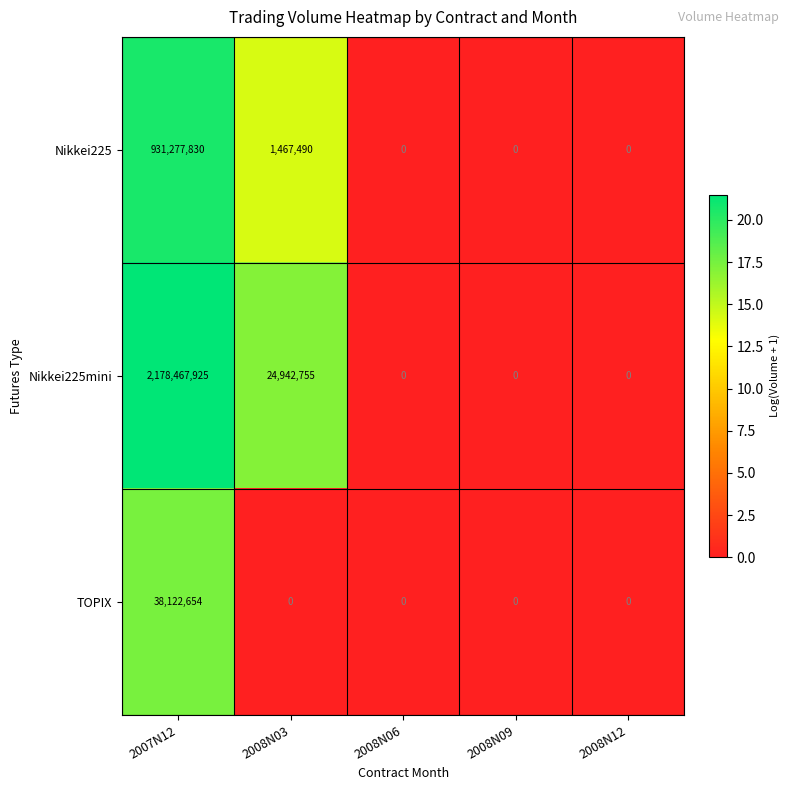

Is the value of Nikkei225 at 2007N12 greater than the value of Nikkei225mini at 2008N12?

Yes